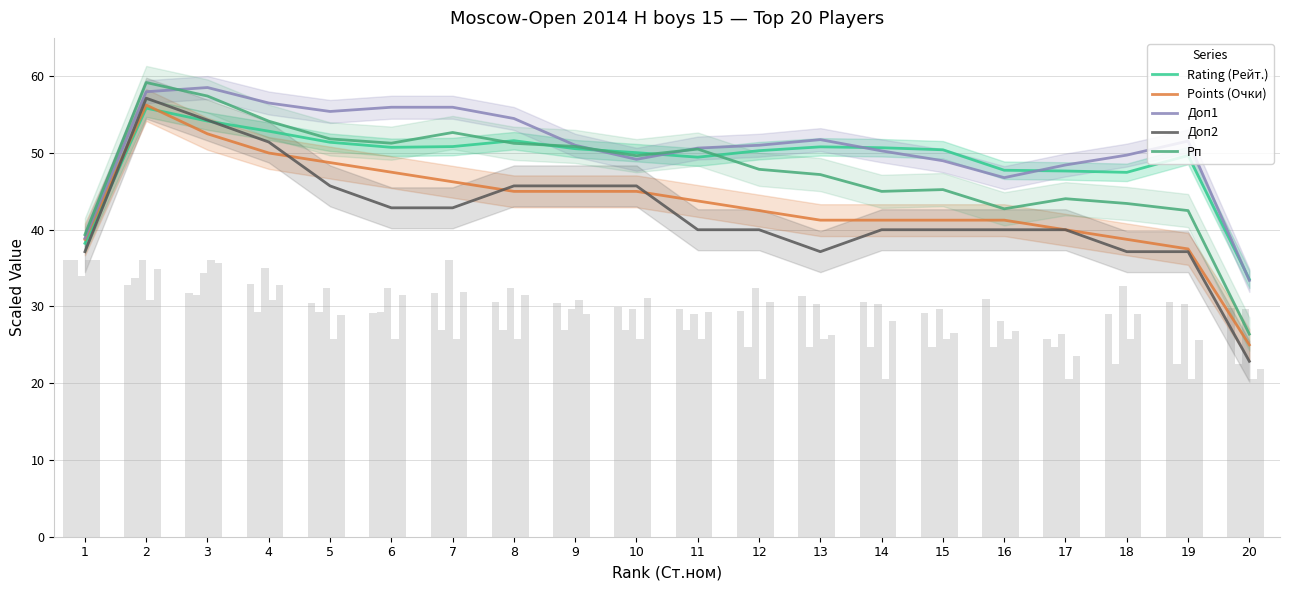

What are all the series names shown in the legend?

Rating (Рейт.), Points (Очки), Доп1, Доп2, Рп